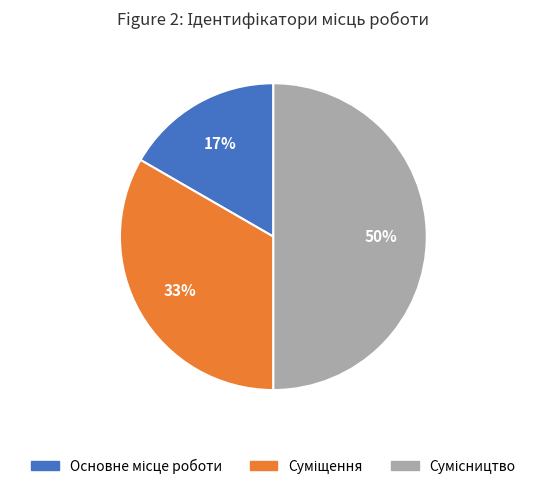

To the nearest percent, what is the average slice percentage?

33%